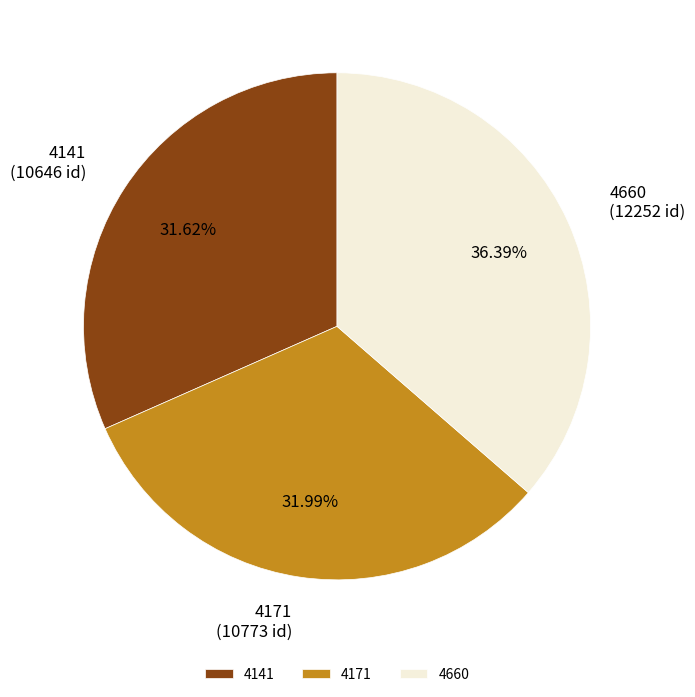

The 4171 slice represents 32% of the pie. True or false?

True